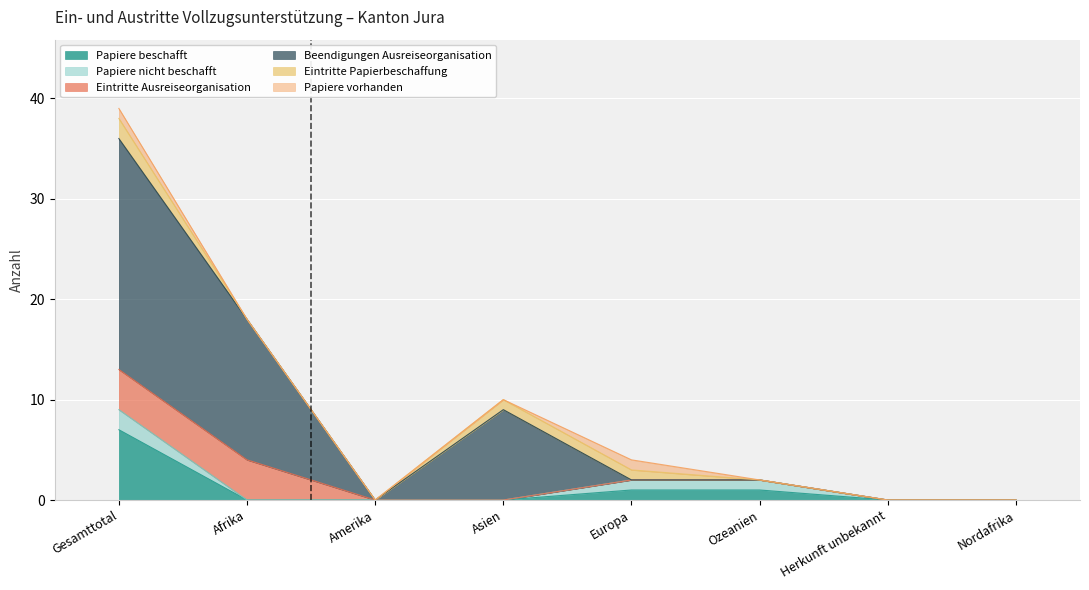

How many data points in Papiere beschafft are above 0?

3